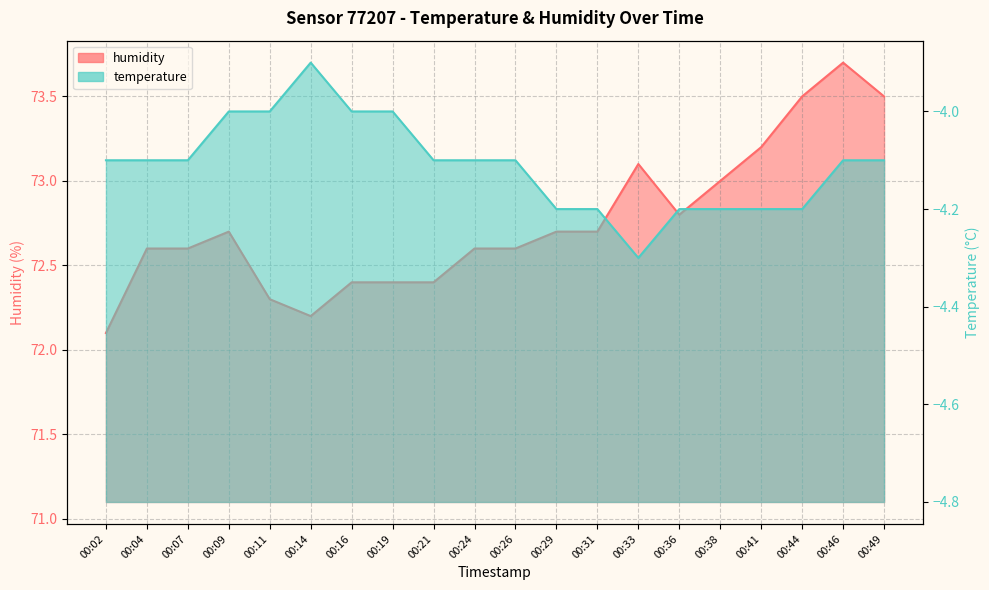

Between 00:02 and 00:19, which series saw the biggest shift?

humidity